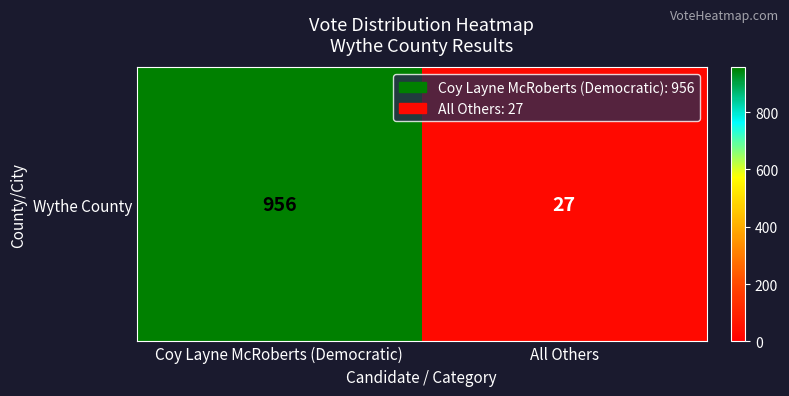

Which category has the highest value across all series?

Coy Layne McRoberts (Democratic)